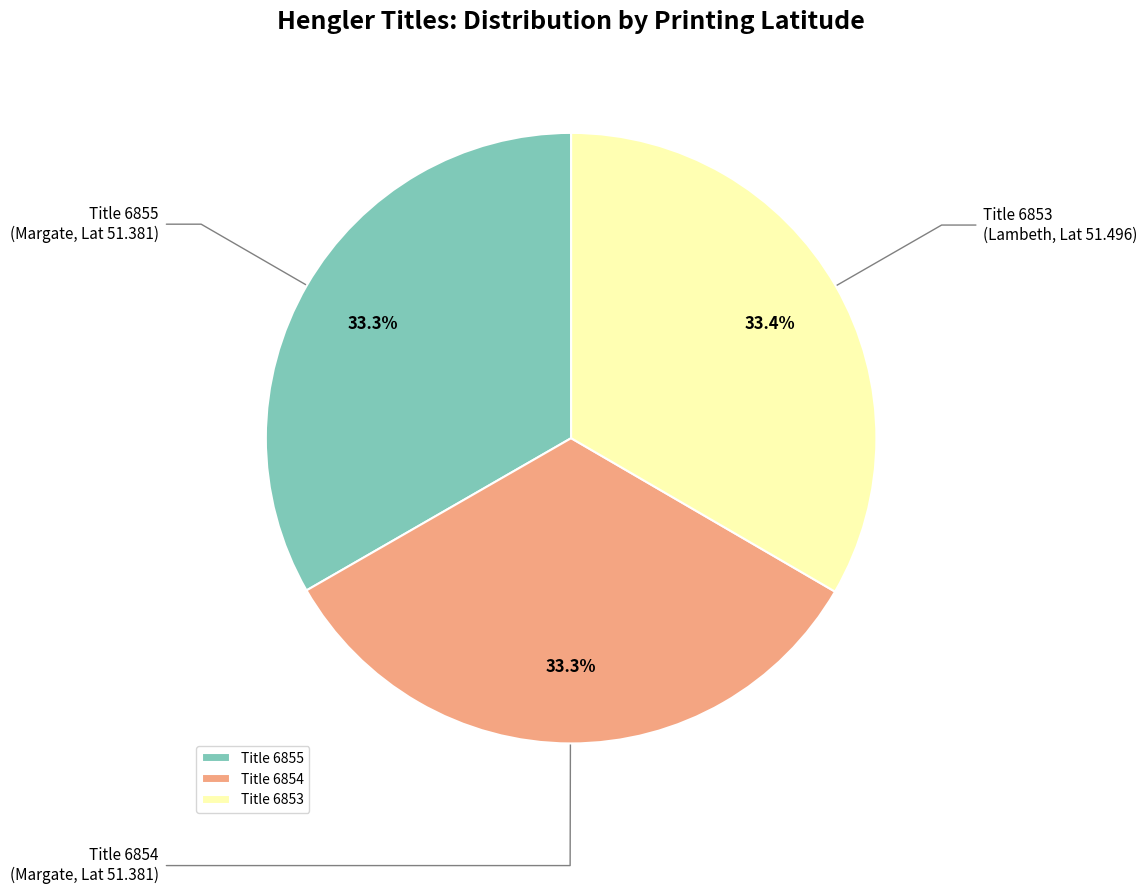

What is the total percentage of Title 6855 and Title 6853?

66.7%